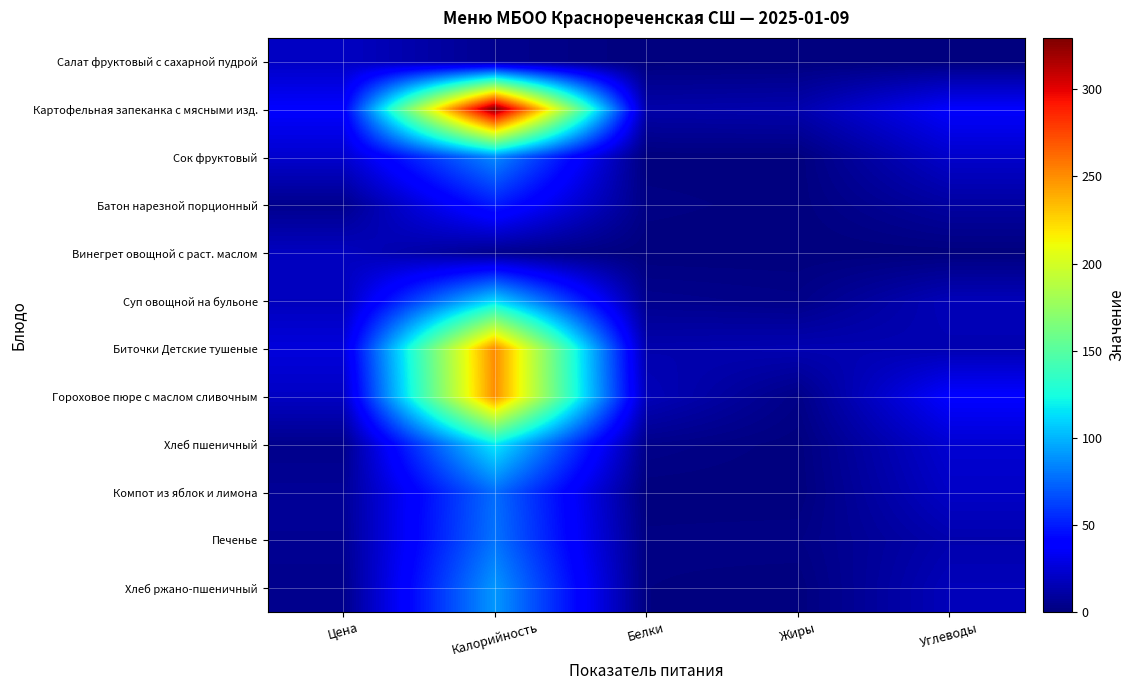

Between Жиры and Углеводы, which is larger?

Жиры